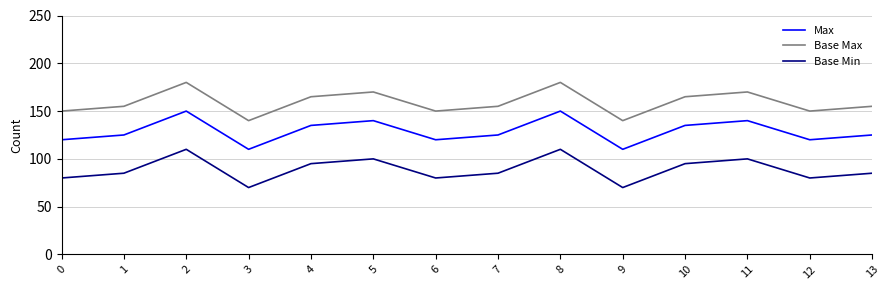

What is the total value across all series at 0?

350